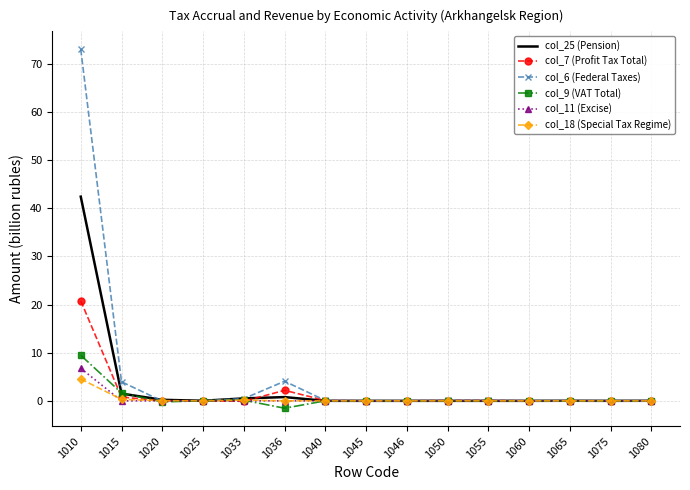

What is the highest value of the col_25 (Pension) series?

42.4